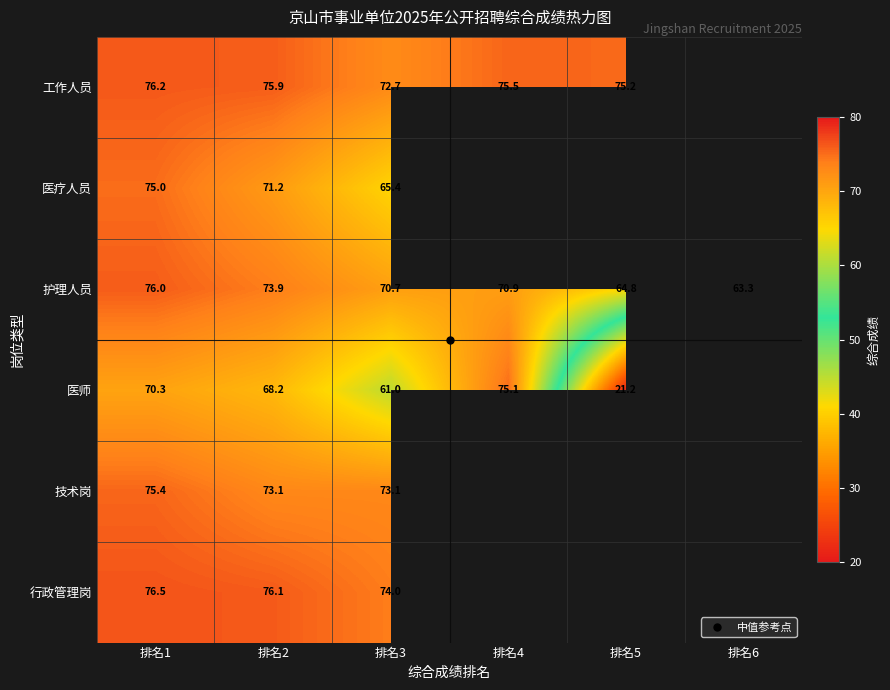

What is the smallest value displayed?

21.2